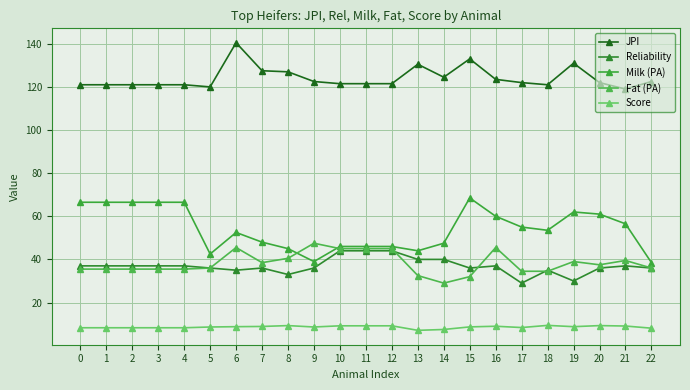

Is it true that JPI equals 183.0 at 18?

False